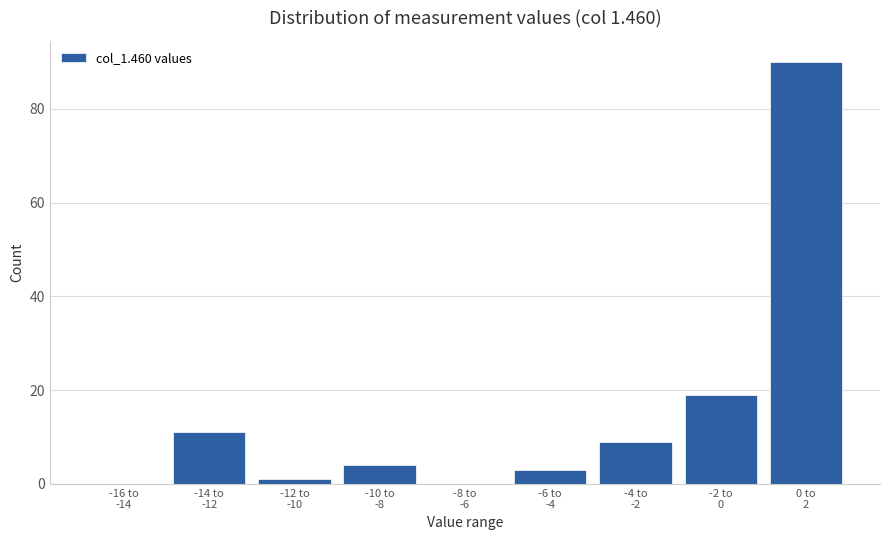

What is the greatest value displayed?

90